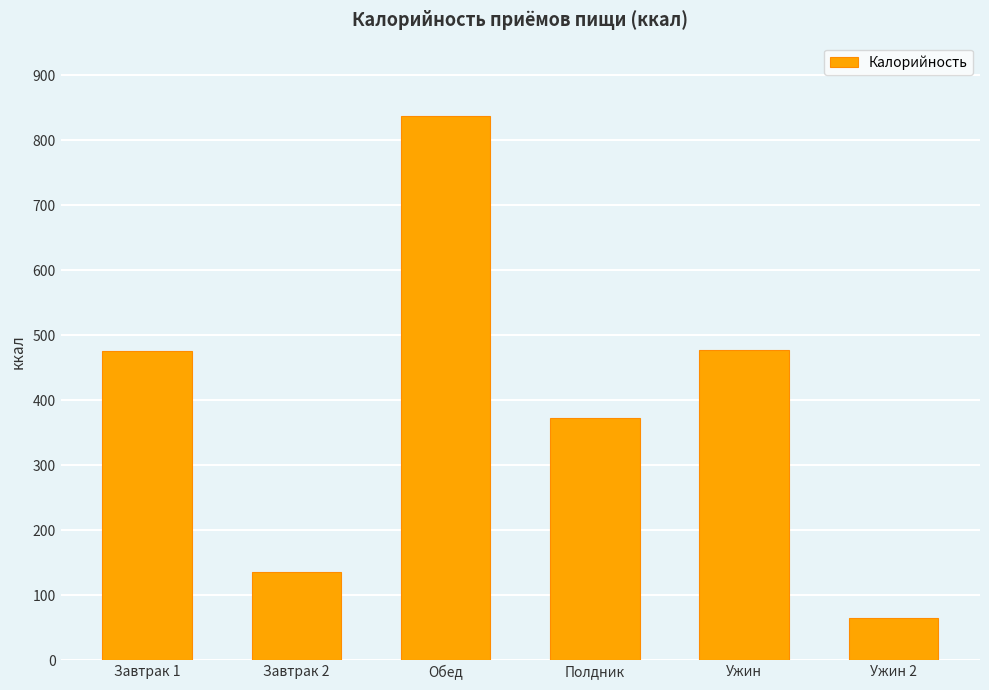

What is the change in value from Завтрак 2 to Ужин 2?

-70.1